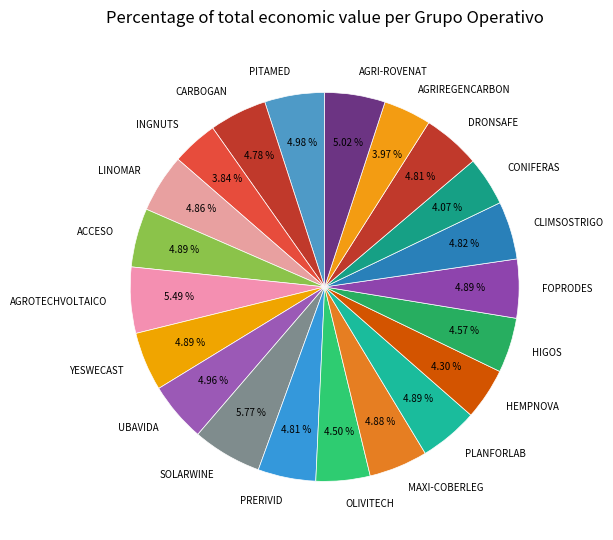

Do CLIMSOSTRIGO and LINOMAR together represent more than half of the pie?

No